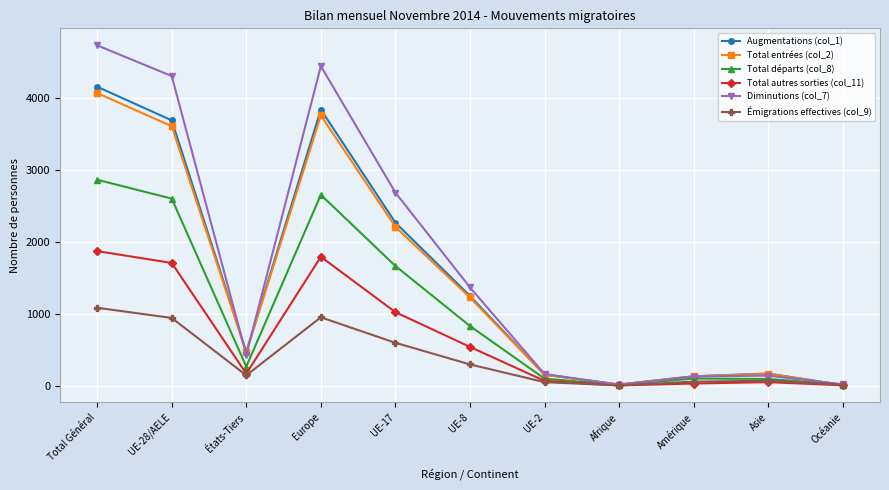

What is the maximum value shown in the chart?

4738